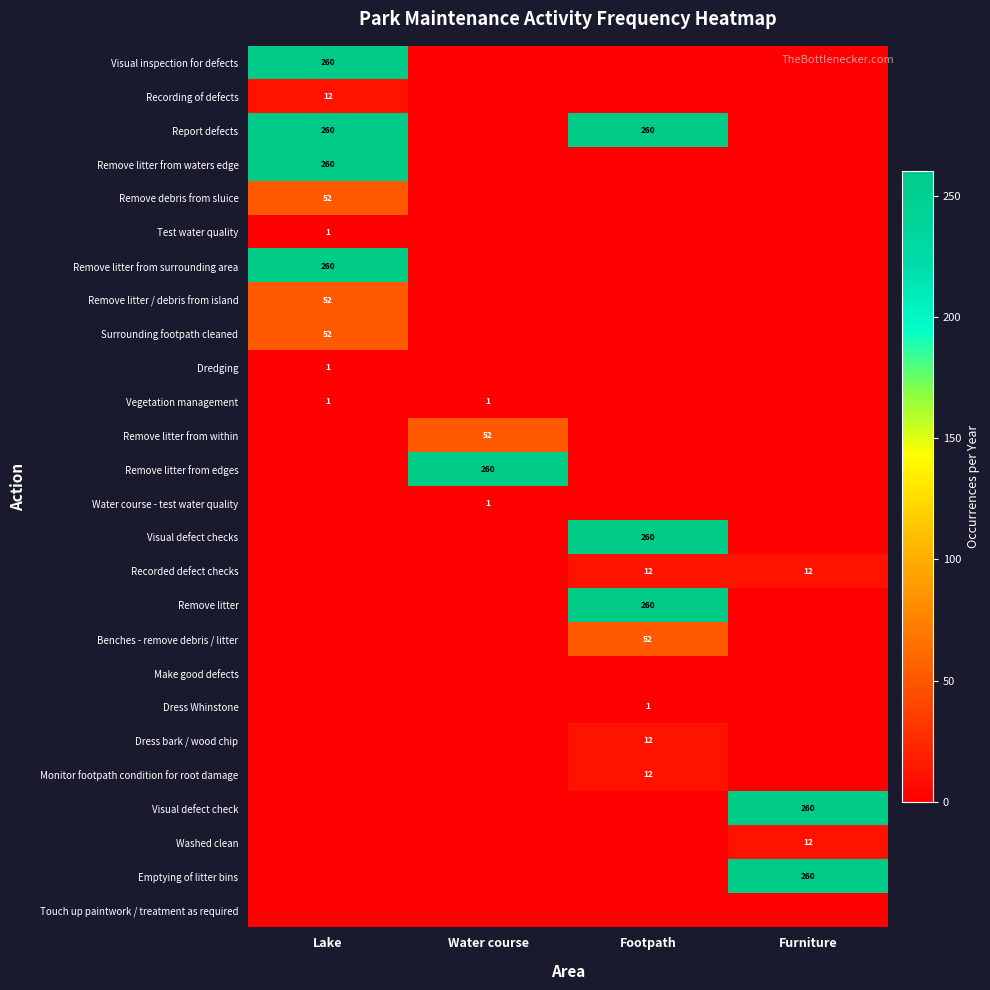

What is the total value across all series at Footpath?

869